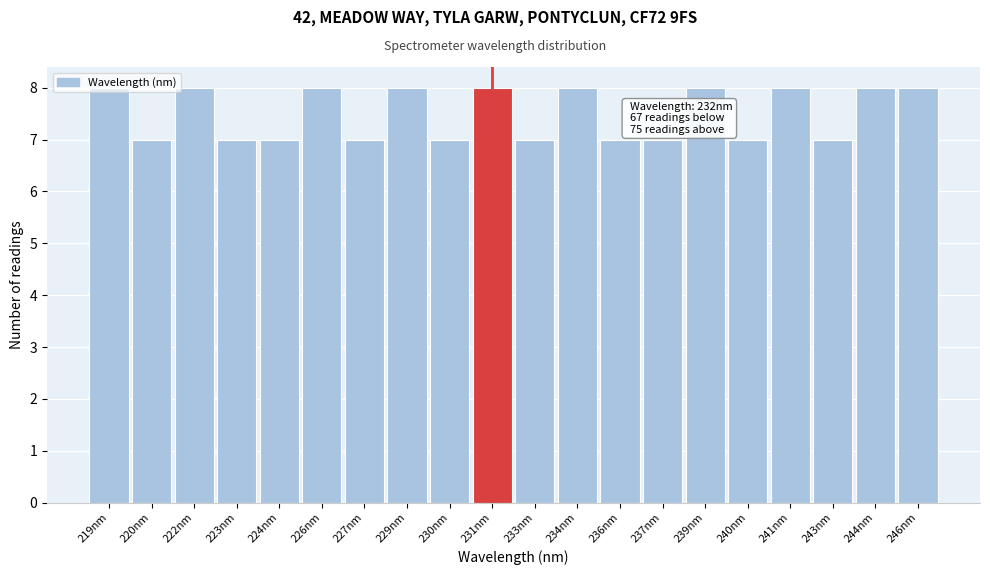

The value at 231nm is 14. True or false?

False